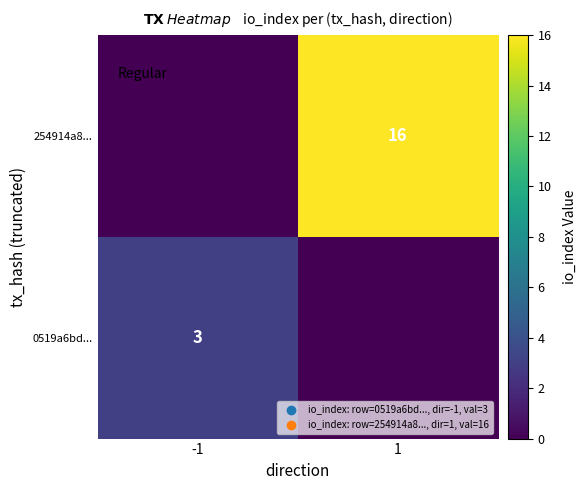

True or false: 254914a8... has a value of 27 at 1.

False